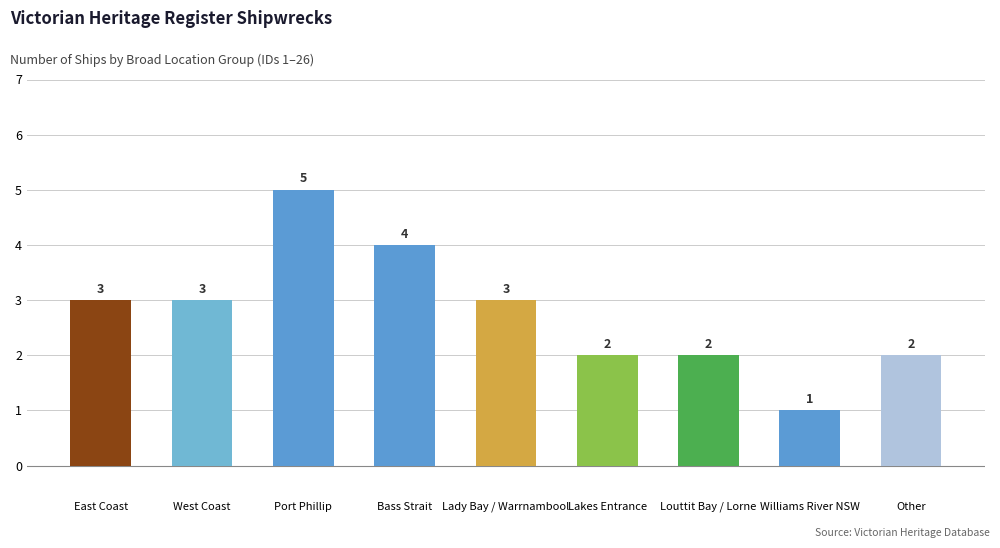

What is the sum of the values at Lakes Entrance and Other?

4